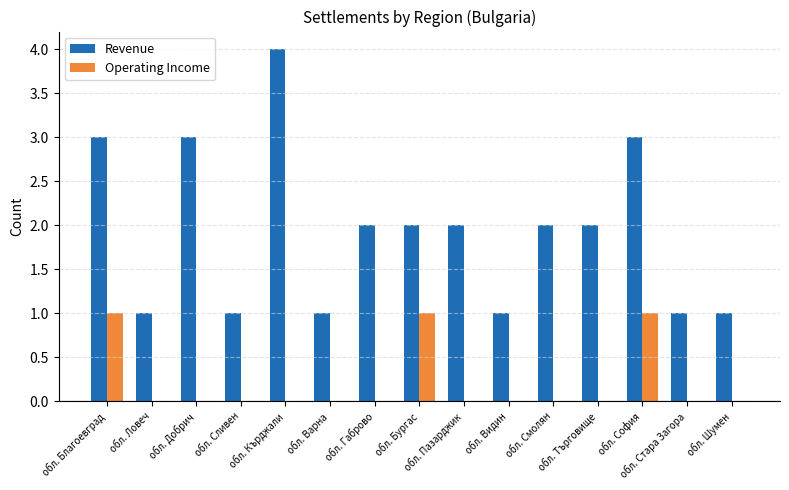

Reading left to right, list all the values displayed in this chart.

Revenue: 3	1	3	1	4	1	2	2	2	1	2	2	3	1	1
Operating Income: 1	0	0	0	0	0	0	1	0	0	0	0	1	0	0